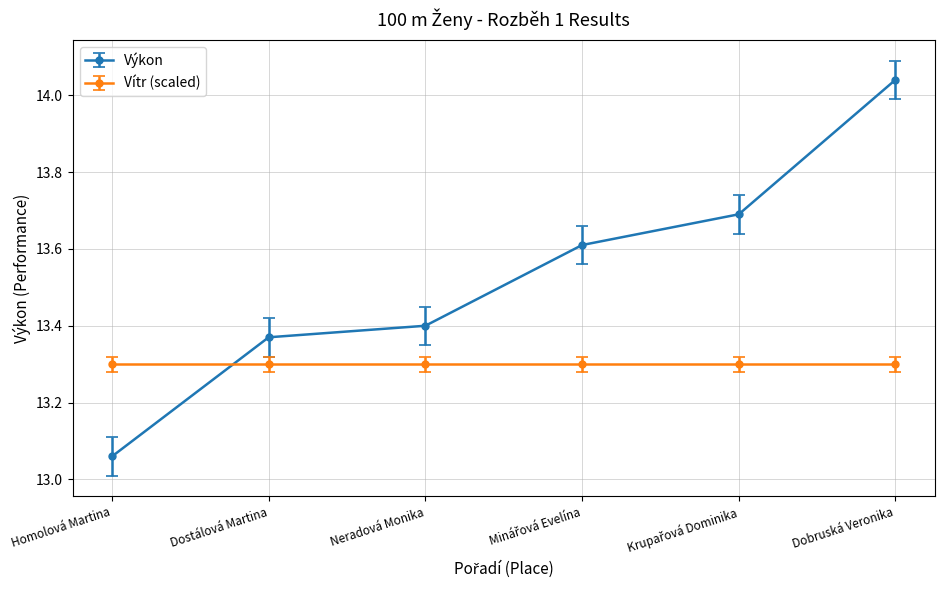

What is the label of the 1st point from the right?

Dobruská Veronika